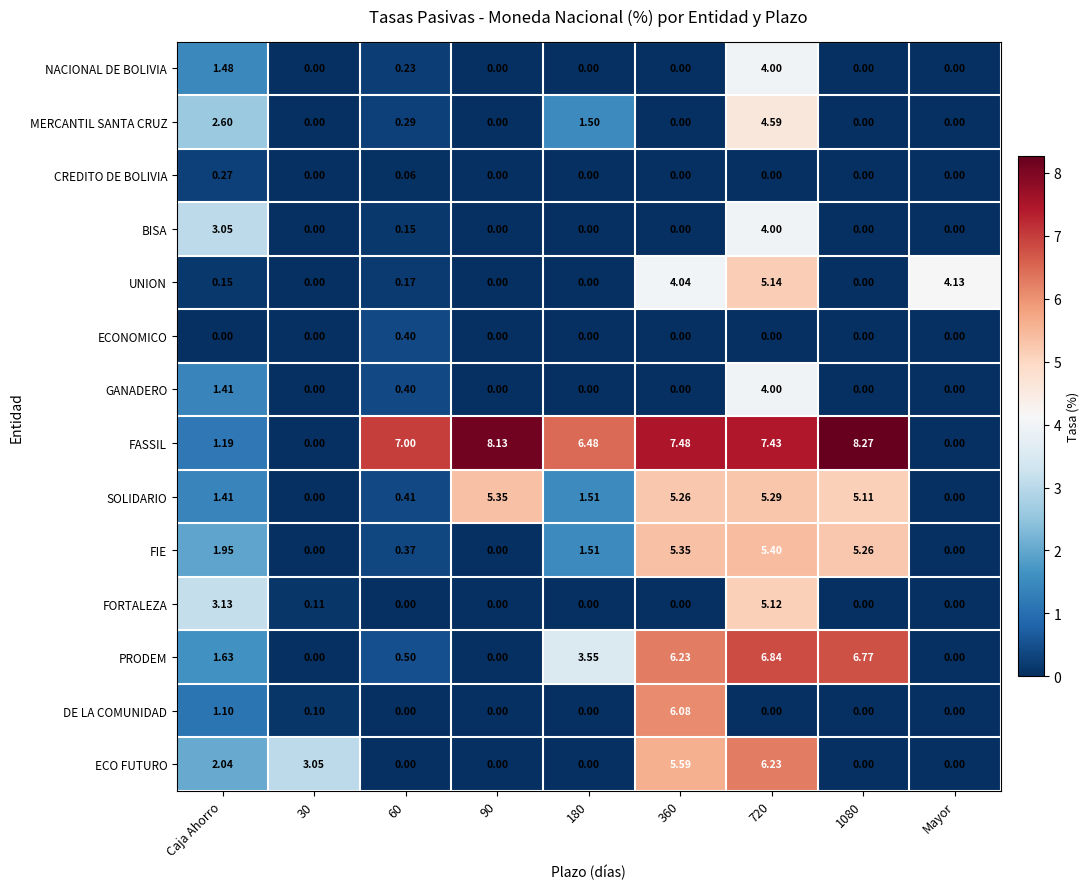

Where does the SOLIDARIO series first go above 1?

Caja Ahorro